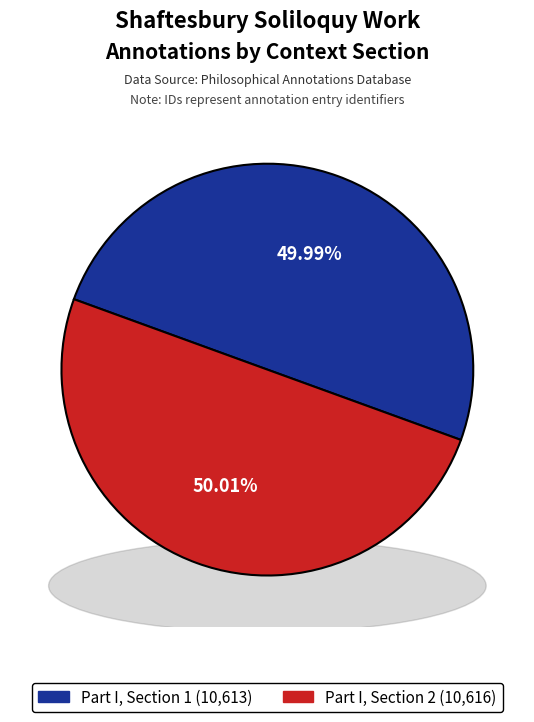

What percentage do Part I, Section 1 and Part I, Section 2 together represent?

100.0%